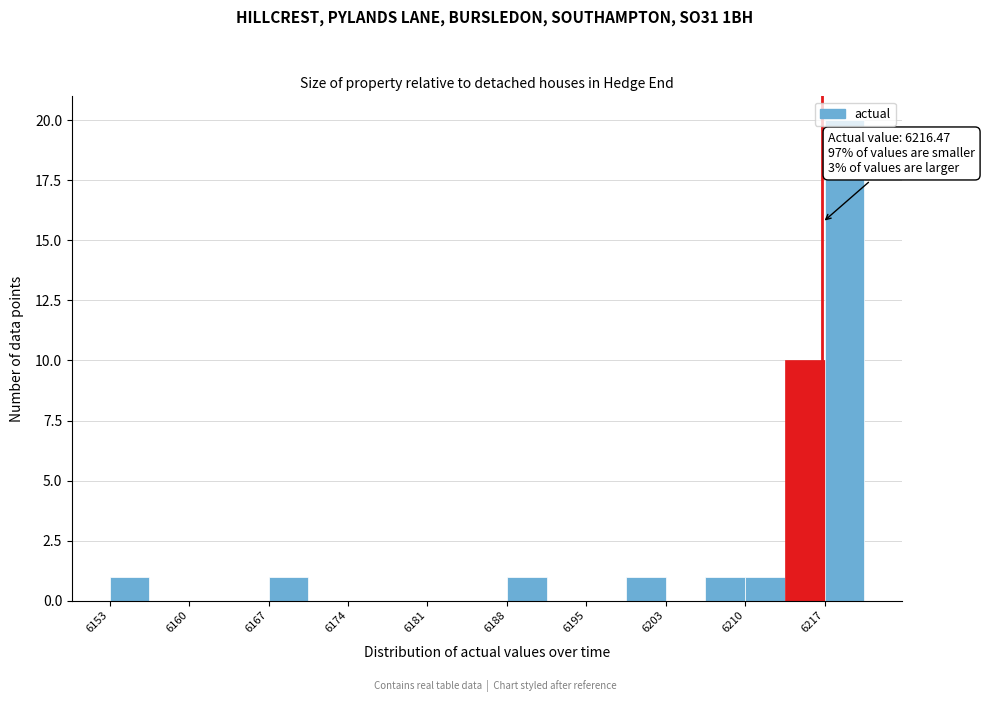

Read against the x-axis, roughly where is the centre of the tallest bar?

6218